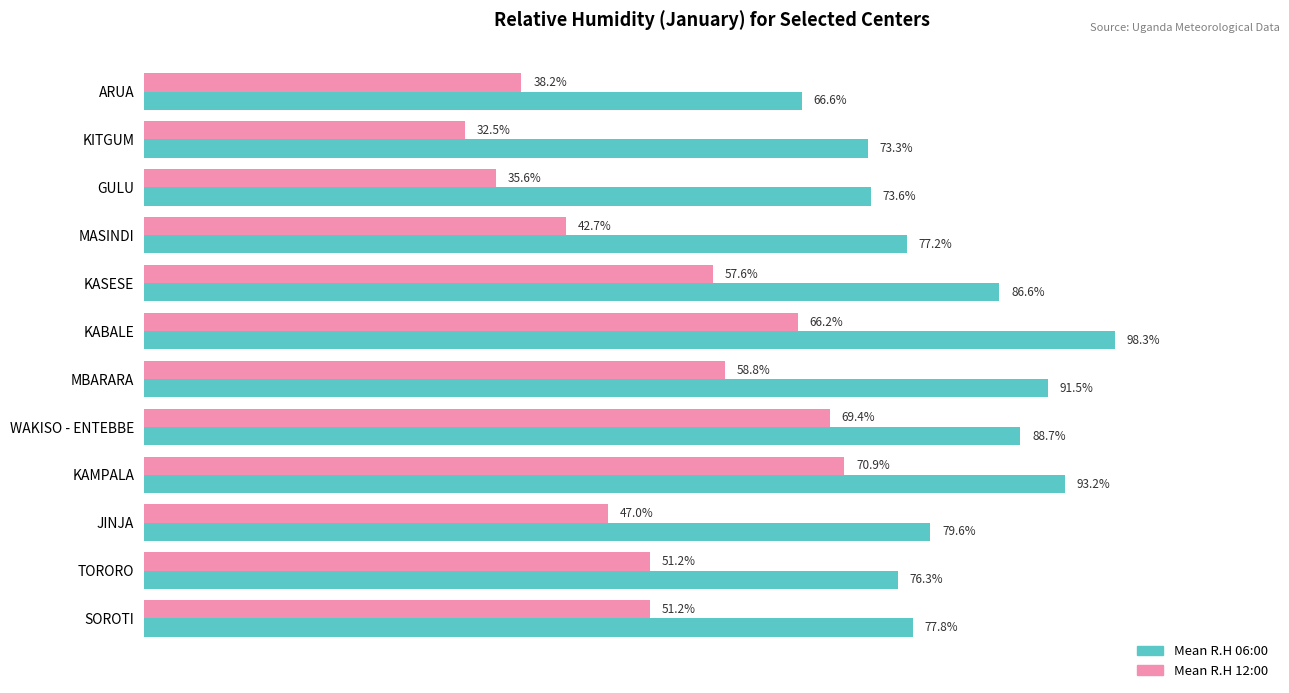

Which series has the largest total across all categories?

Mean R.H 06:00